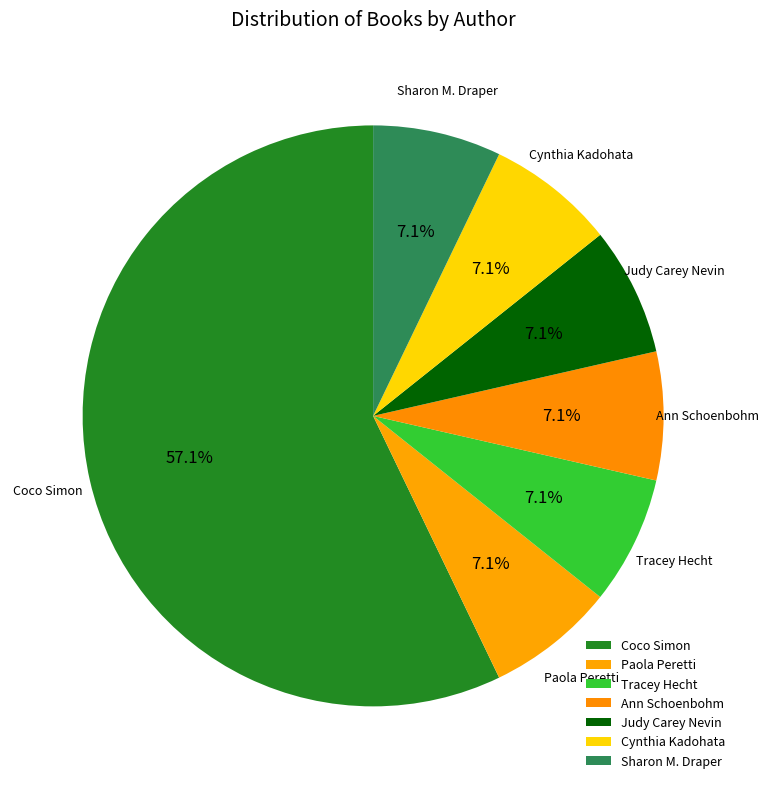

What is the ratio of the value at Coco Simon to the value at Tracey Hecht?

8.0